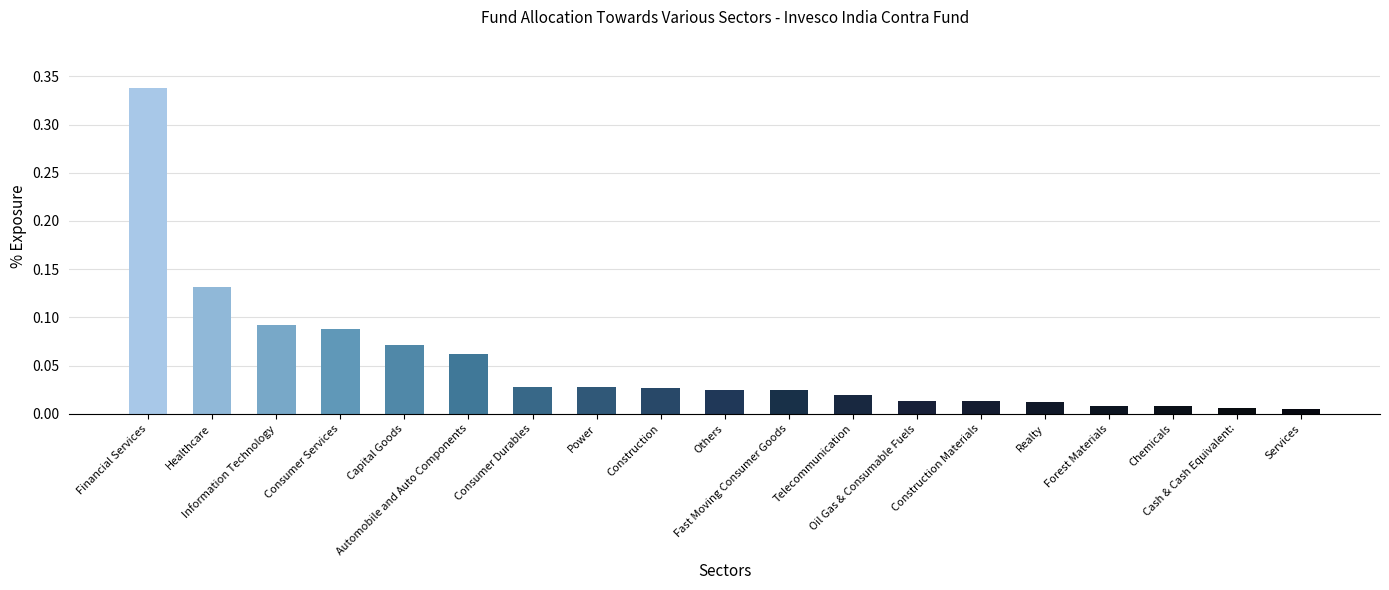

What is the sum of all values?

1.0